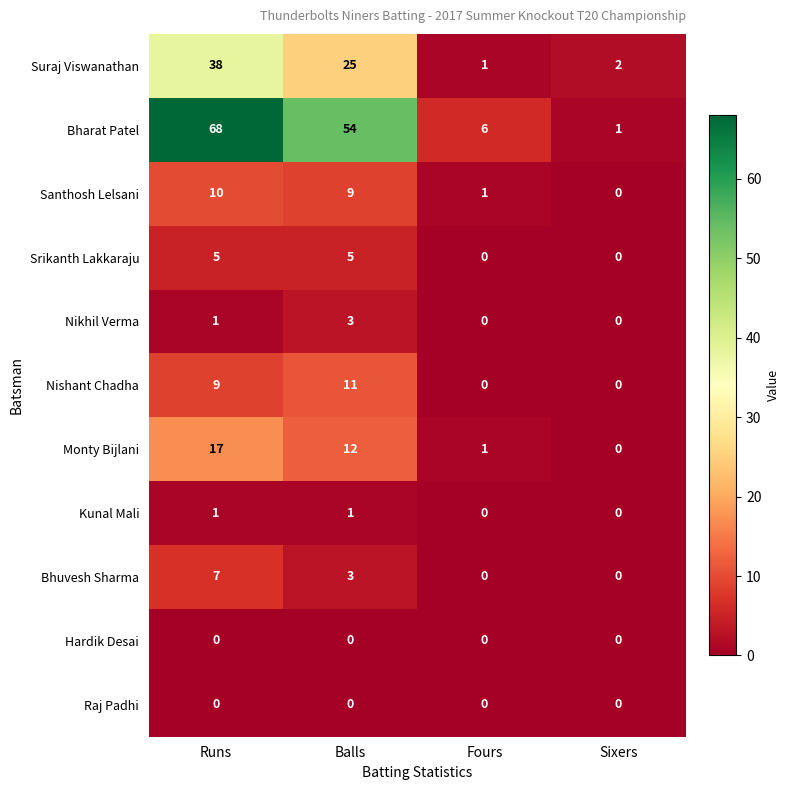

The value of Kunal Mali at Sixers is -1. True or false?

False